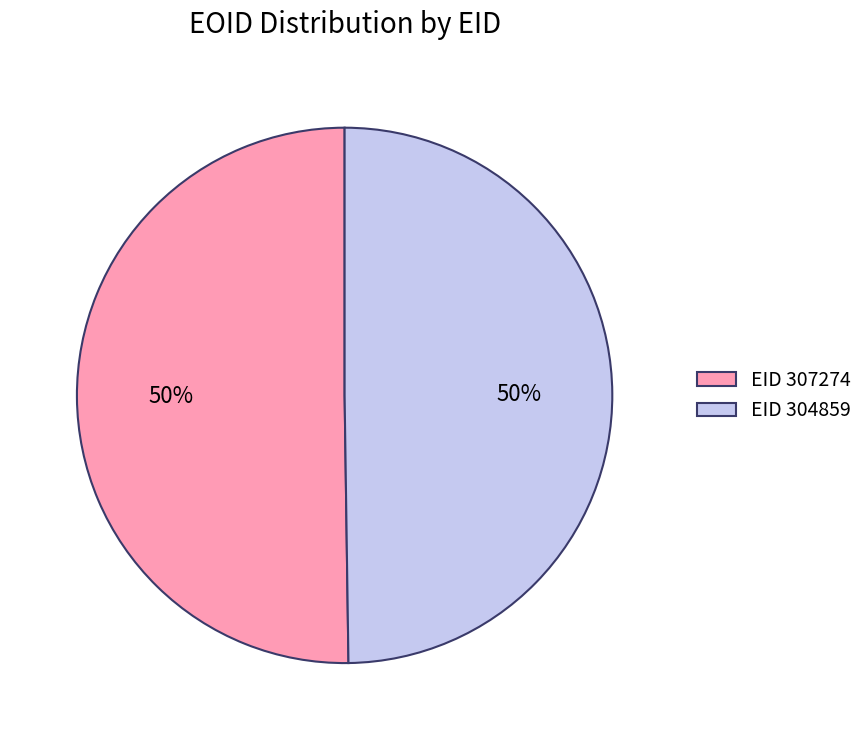

What is the ratio of the value at EID 307274 to the value at EID 304859?

1.0